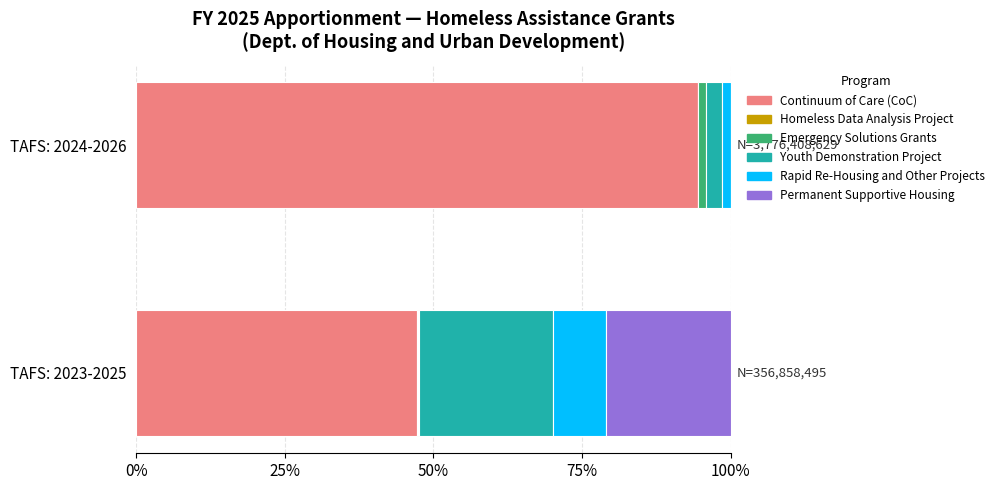

At which label does Continuum of Care (CoC) reach its peak?

TAFS: 2024-2026